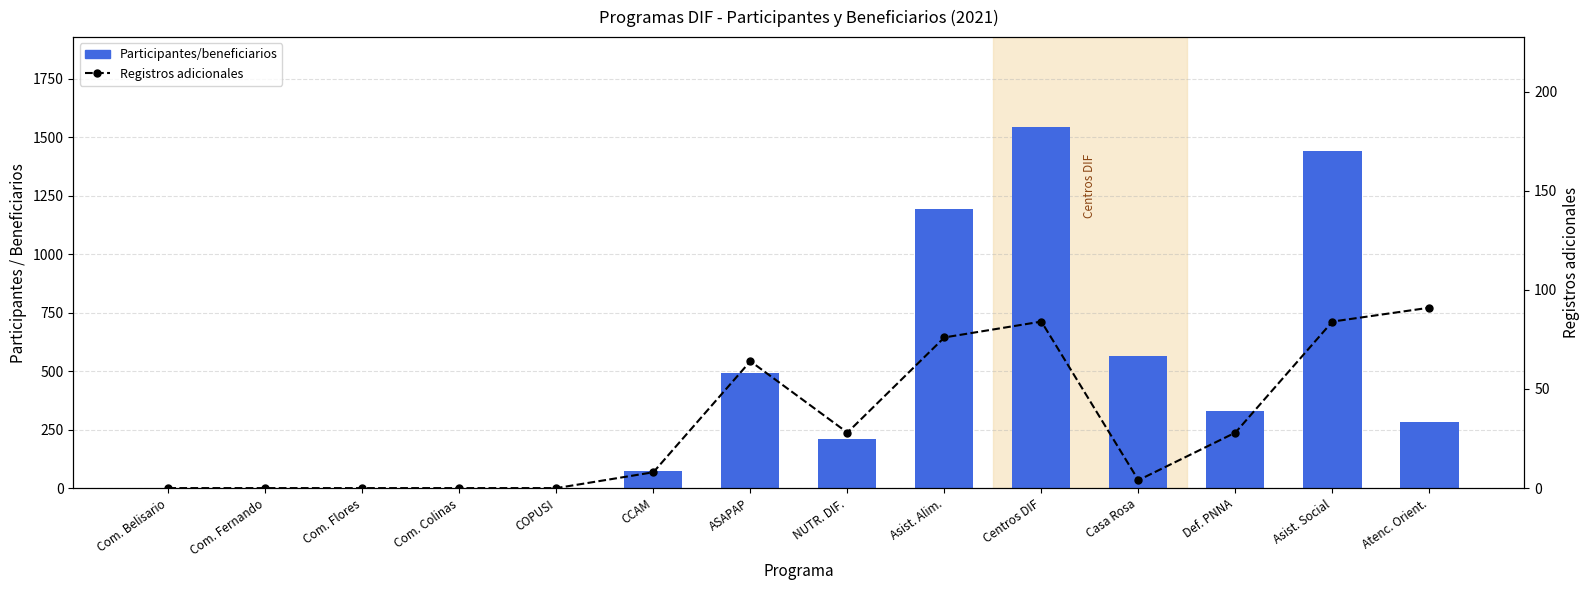

Is it true that Participantes/beneficiarios equals 1028 at Com. Flores?

False